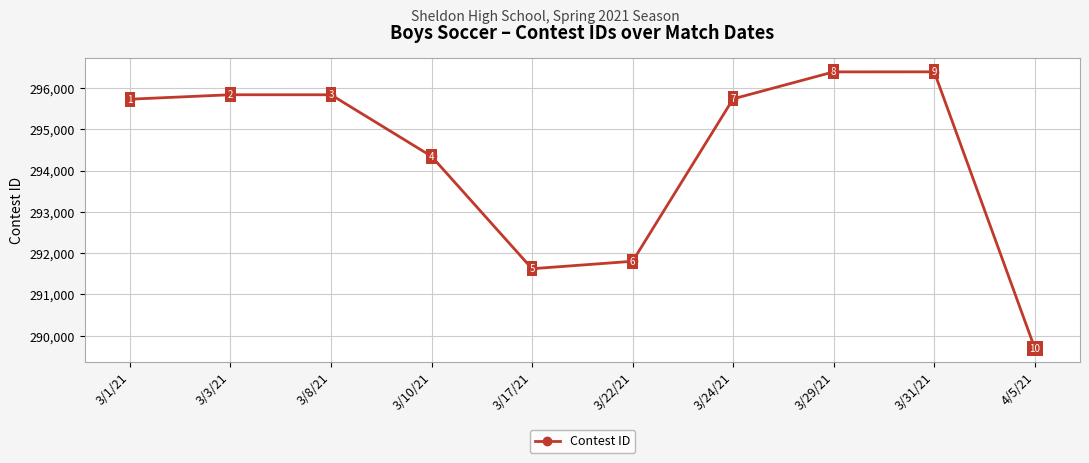

What is the ratio of the value at 3/29/21 to the value at 3/1/21?

1.0